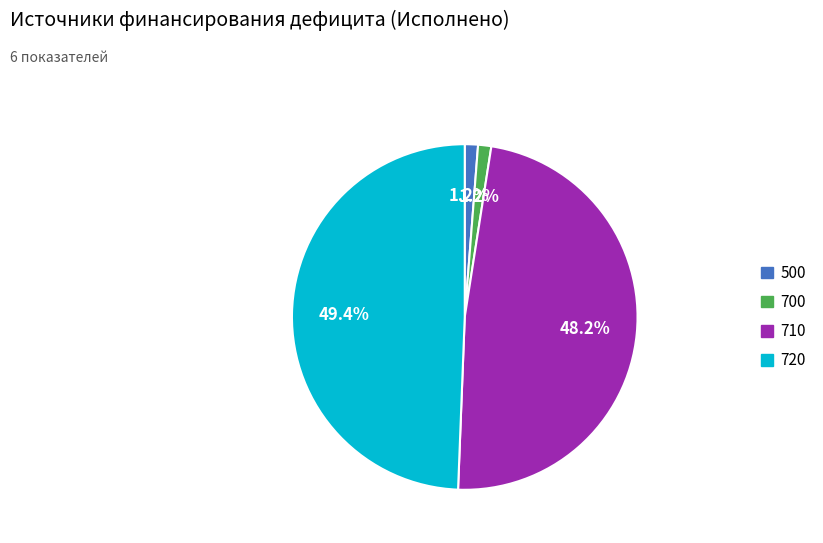

Does any single category account for the majority?

No